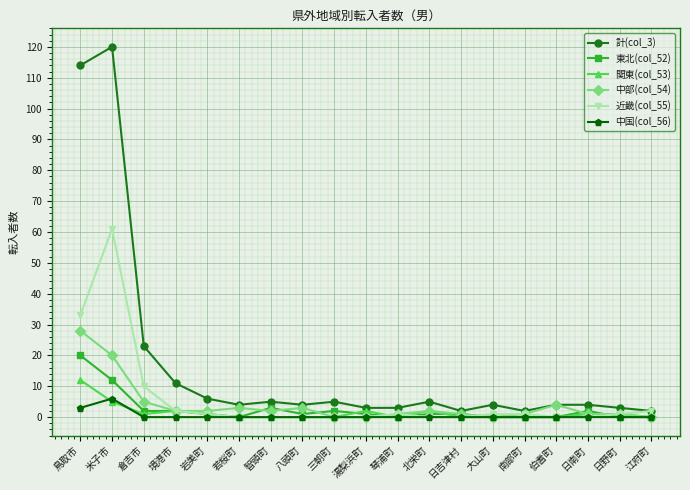

The 東北(col_52) series shows 12 at 米子市. True or false?

True